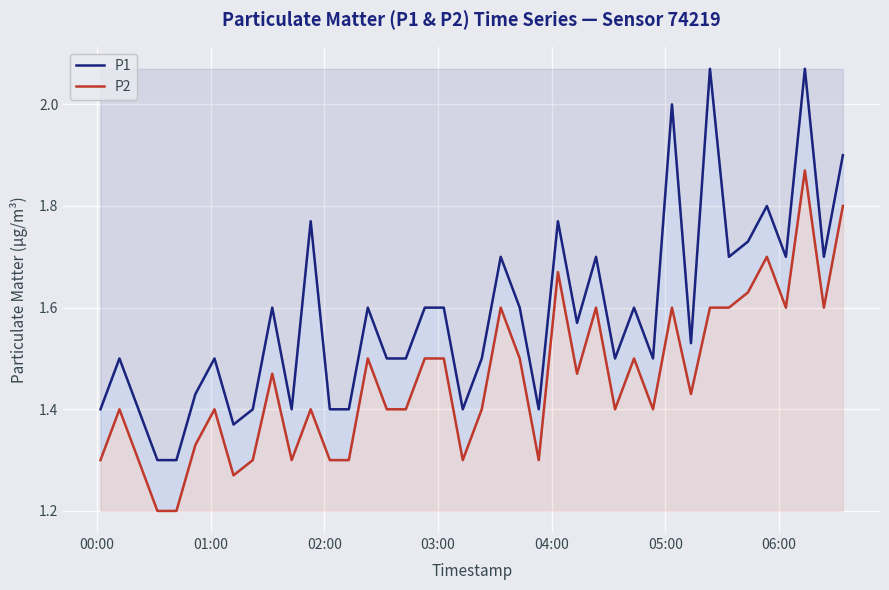

The P1 series shows 1.4 at 02:00. True or false?

True